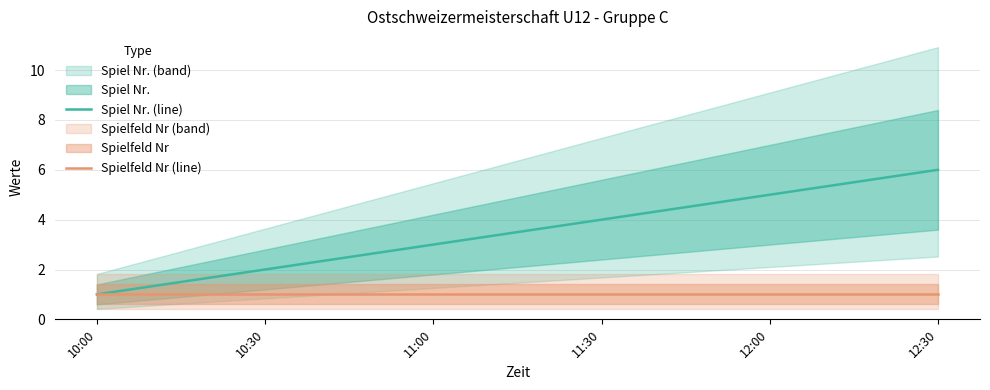

At which category is the sum across all series the highest?

12:30